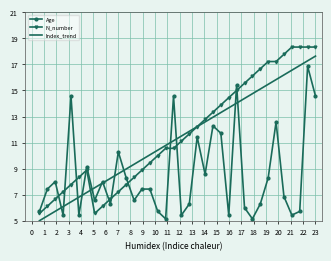

What is the maximum value shown in the chart?

18.3